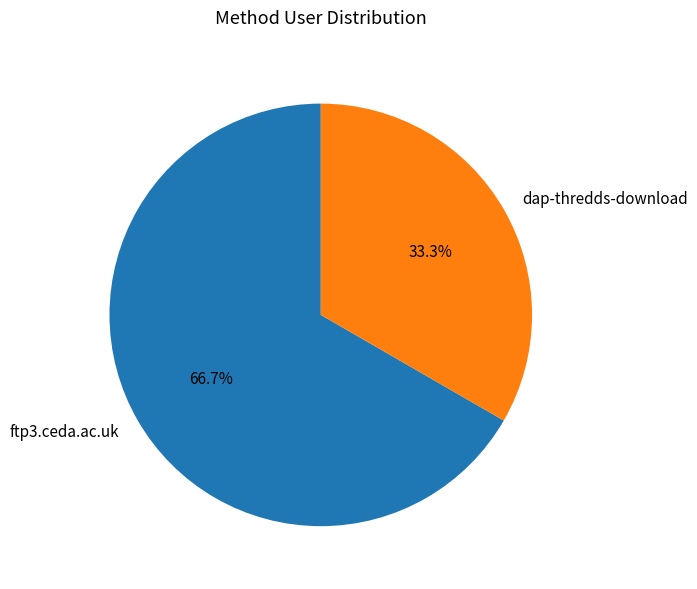

What is the total percentage of ftp3.ceda.ac.uk and dap-thredds-download?

100.0%